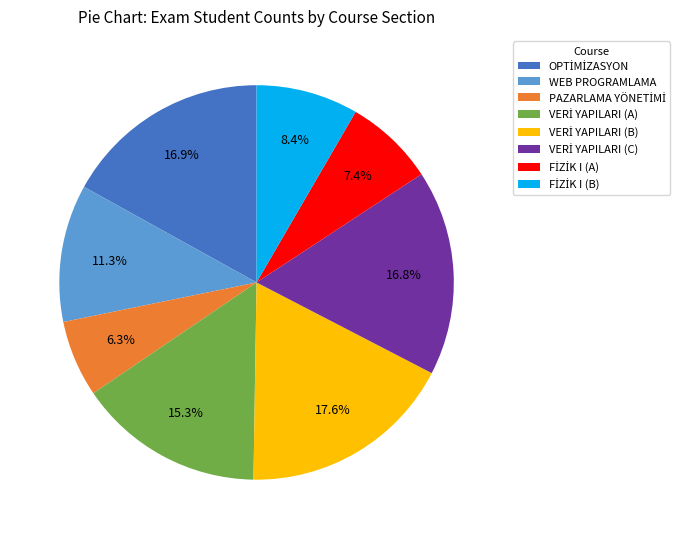

Does any single category account for the majority?

No